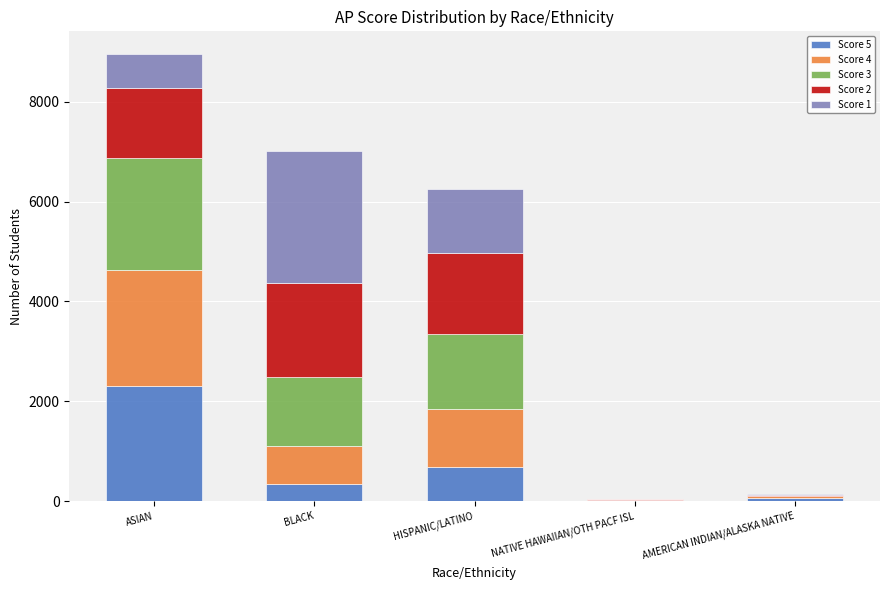

How many data points does each series have?

5